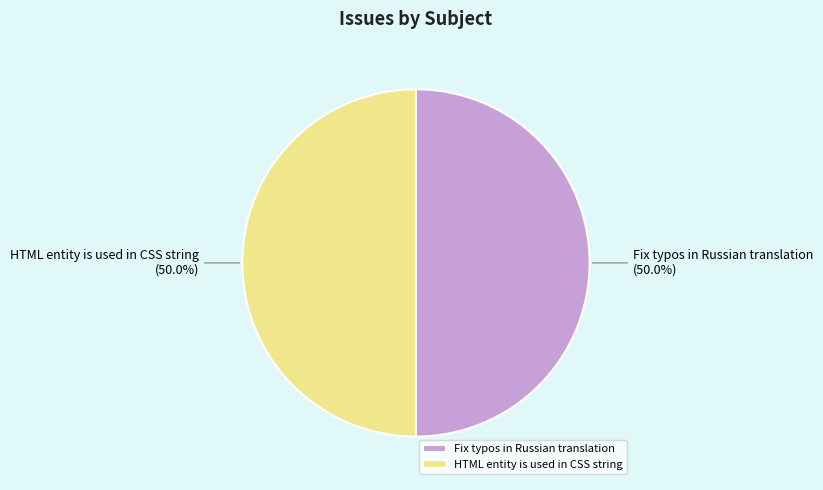

Do Fix typos in Russian translation and HTML entity is used in CSS string together represent more than half of the pie?

Yes